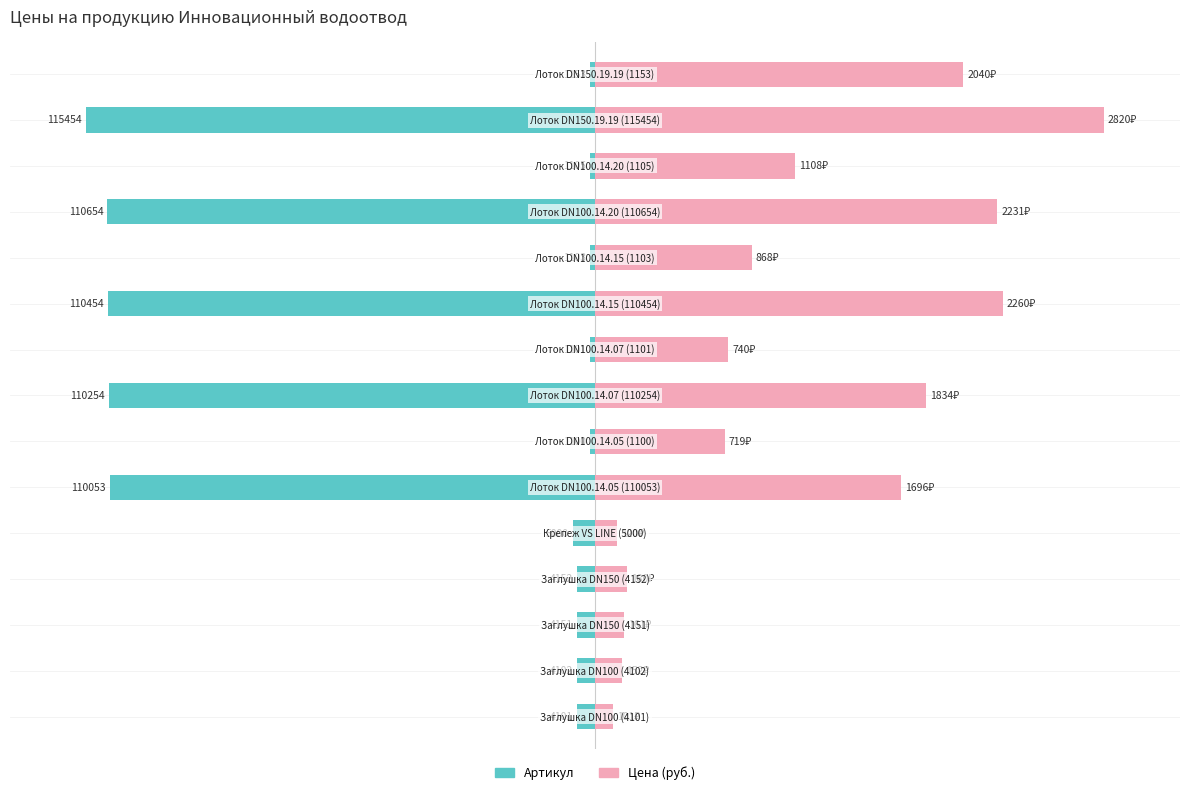

Rank the series at 8 from lowest to highest value.

Артикул, Цена